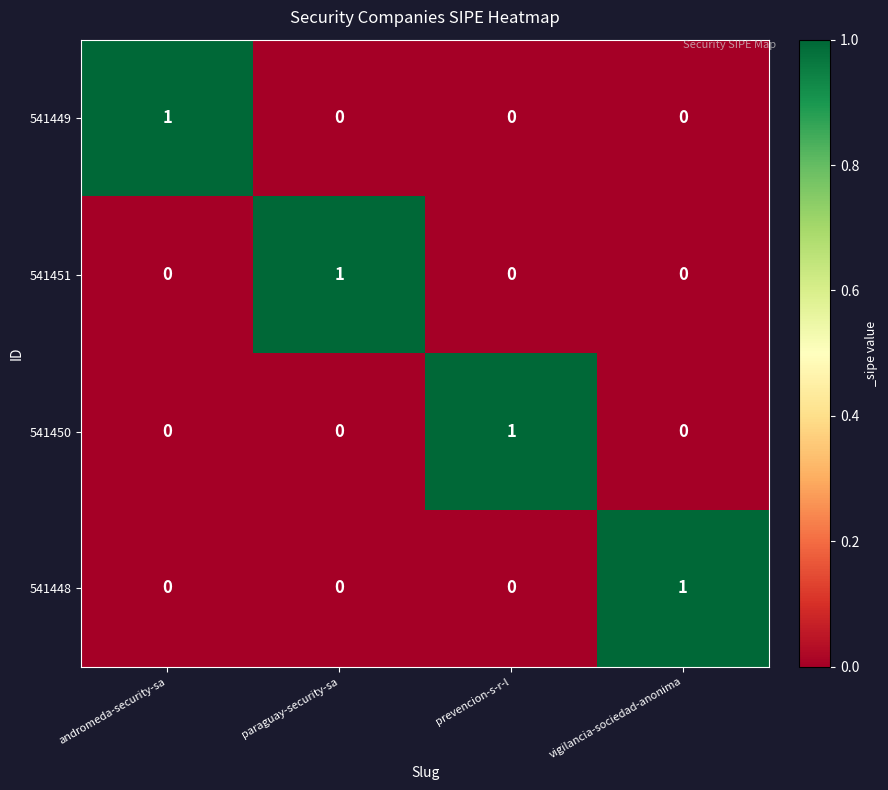

How many 541449 values are between 0 and 1?

4